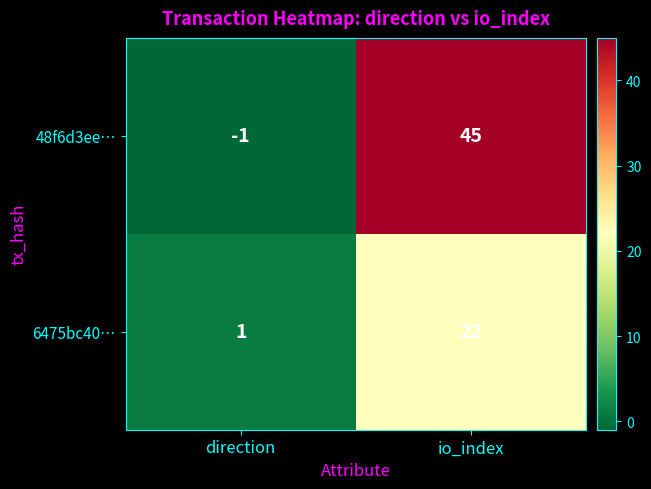

How many categories are shown in the chart?

2